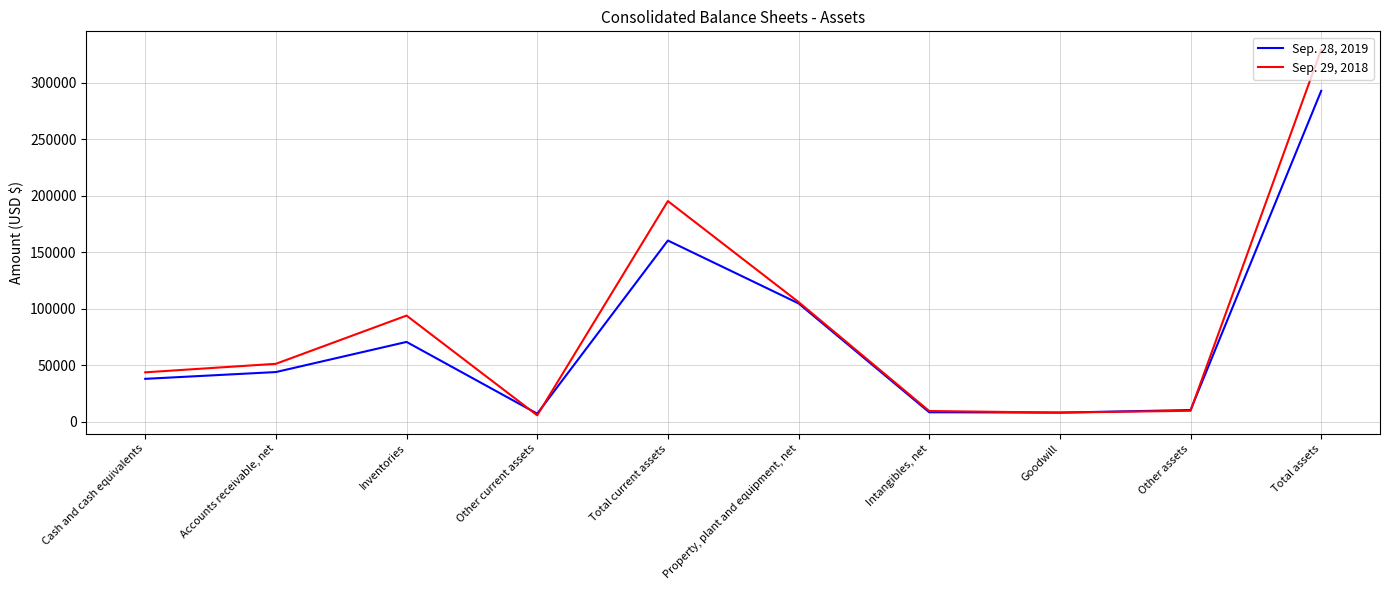

What is the sum of all Sep. 29, 2018 values?

854545